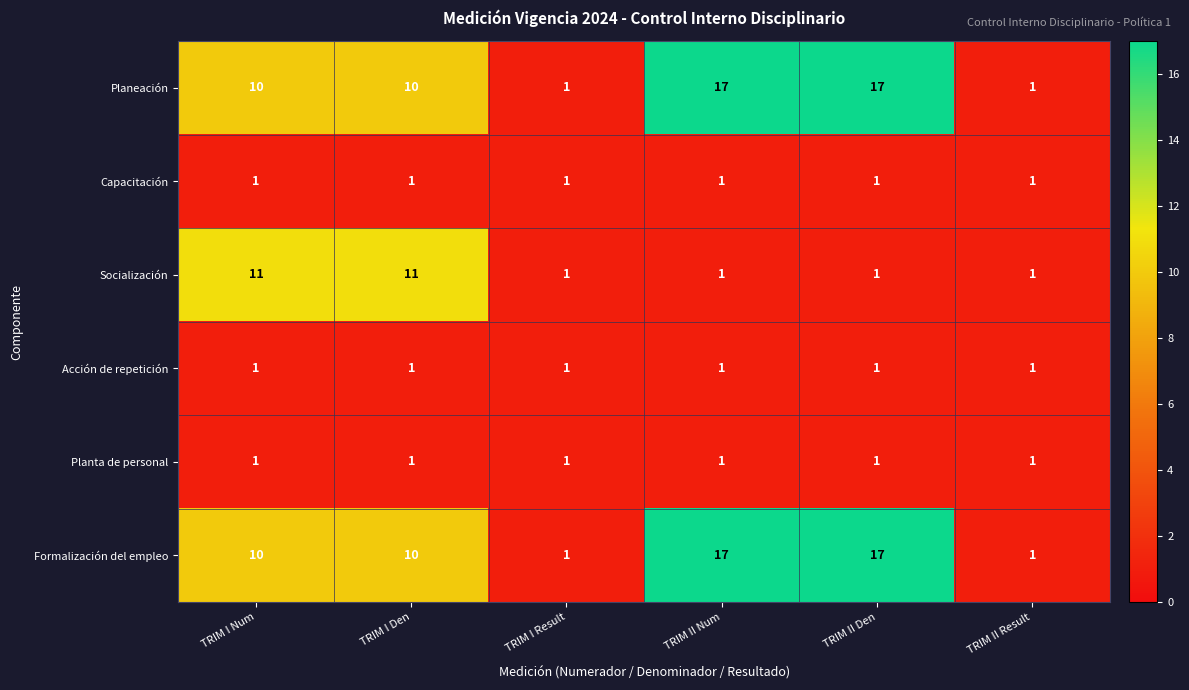

The Capacitación series shows 2 at TRIM II Result. True or false?

False